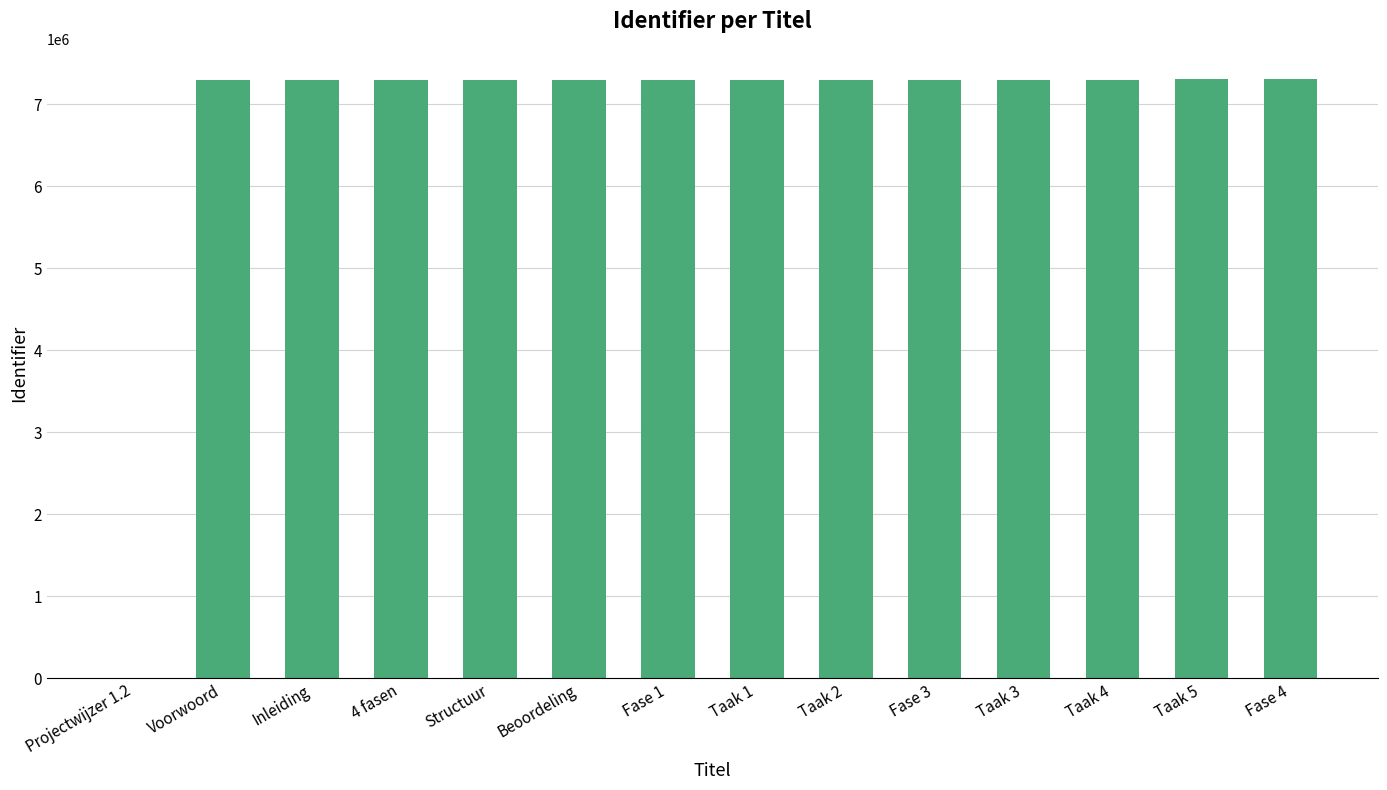

What is the difference between the values at Fase 3 and Taak 2?

9157